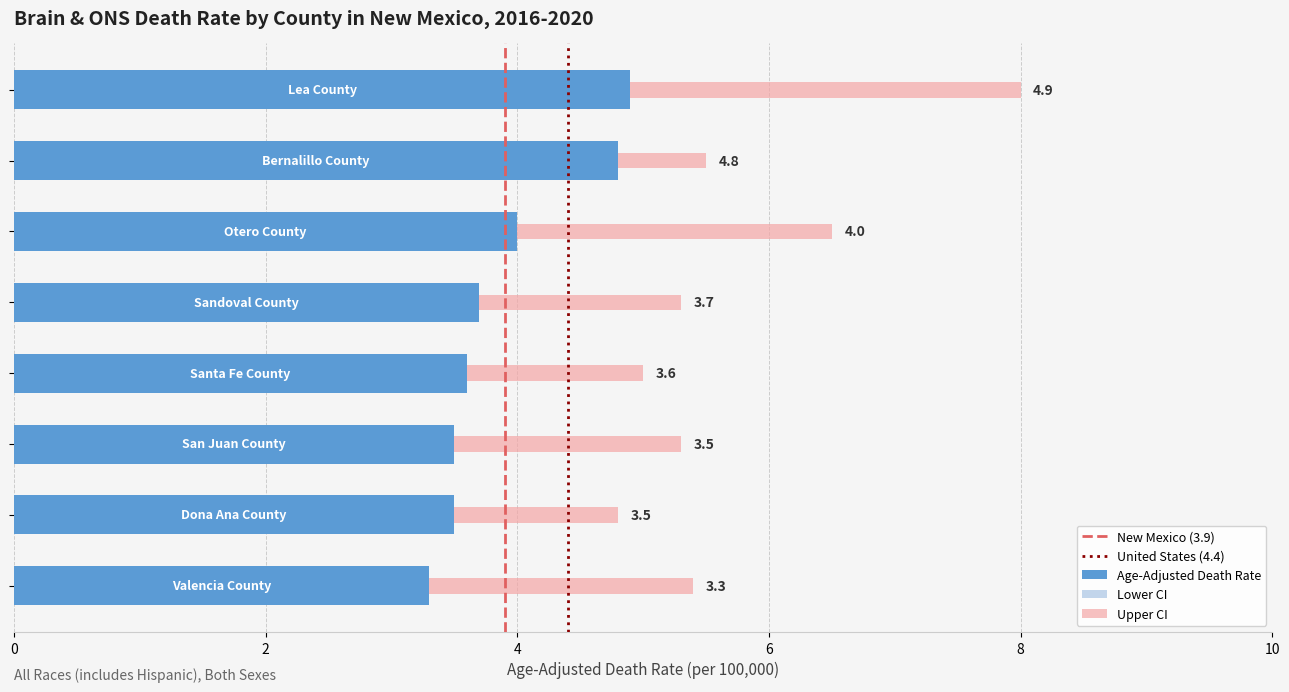

Reading left to right, list all the values displayed in this chart.

Rate: Lea County=4.9	Bernalillo County=4.8	Otero County=4.0	Sandoval County=3.7	Santa Fe County=3.6	San Juan County=3.5	Dona Ana County=3.5	Valencia County=3.3
Lower CI: Lea County=2.8	Bernalillo County=4.1	Otero County=2.4	Sandoval County=2.5	Santa Fe County=2.6	San Juan County=2.2	Dona Ana County=2.5	Valencia County=1.8
Upper CI: Lea County=8.0	Bernalillo County=5.5	Otero County=6.5	Sandoval County=5.3	Santa Fe County=5.0	San Juan County=5.3	Dona Ana County=4.8	Valencia County=5.4